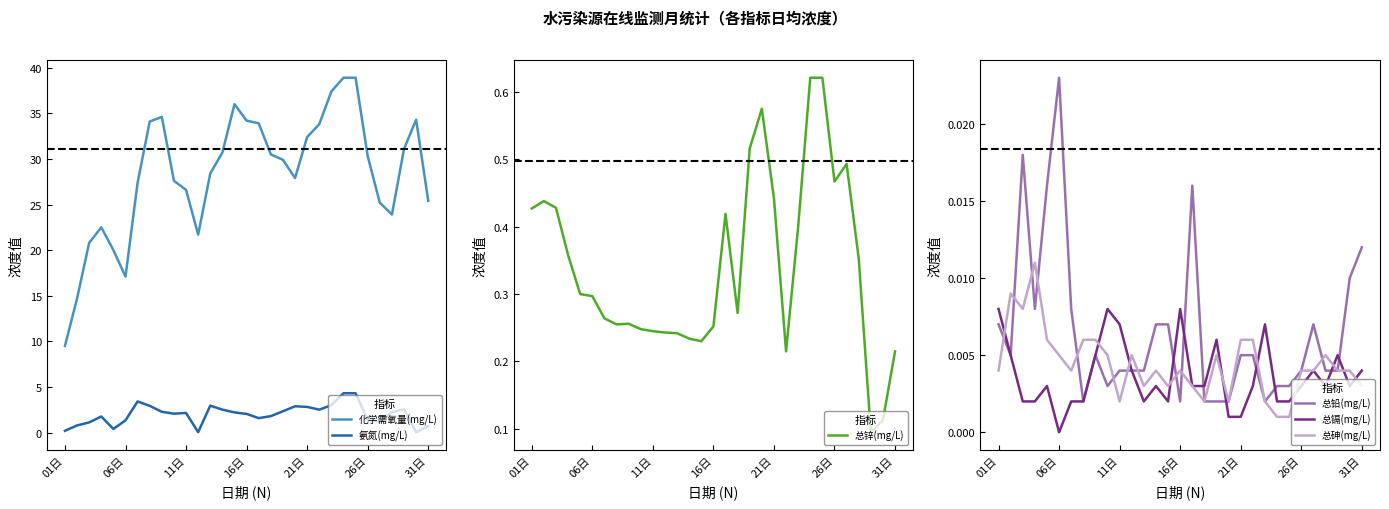

At which label does 总镉(mg/L) reach its minimum?

06日